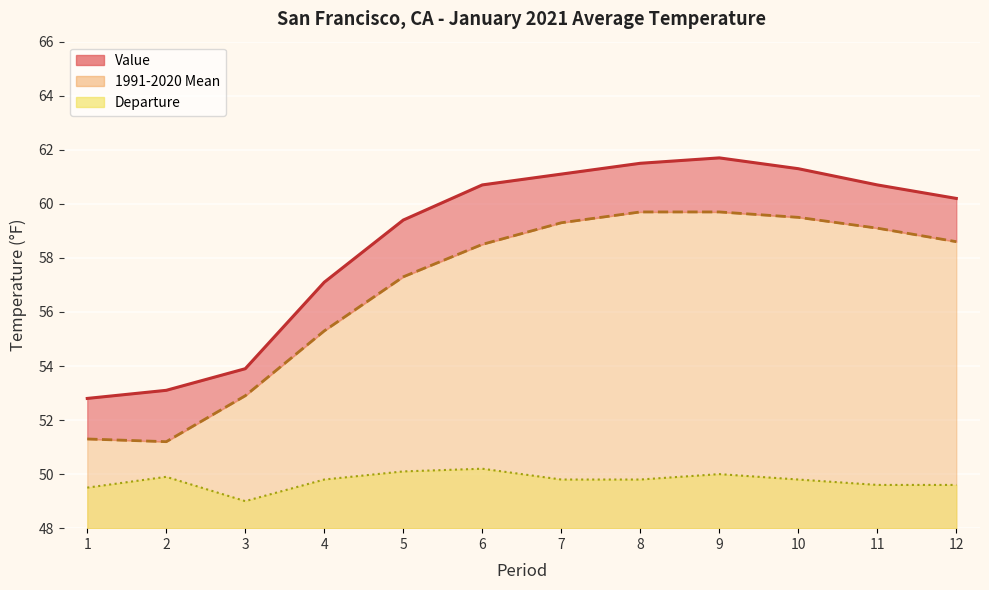

What are all the series names shown in the legend?

Value, 1991-2020 Mean, Departure